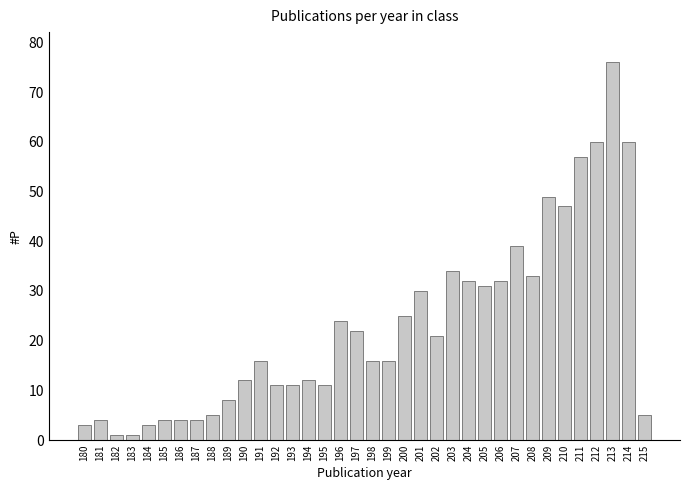

What value does the data have at 210?

47